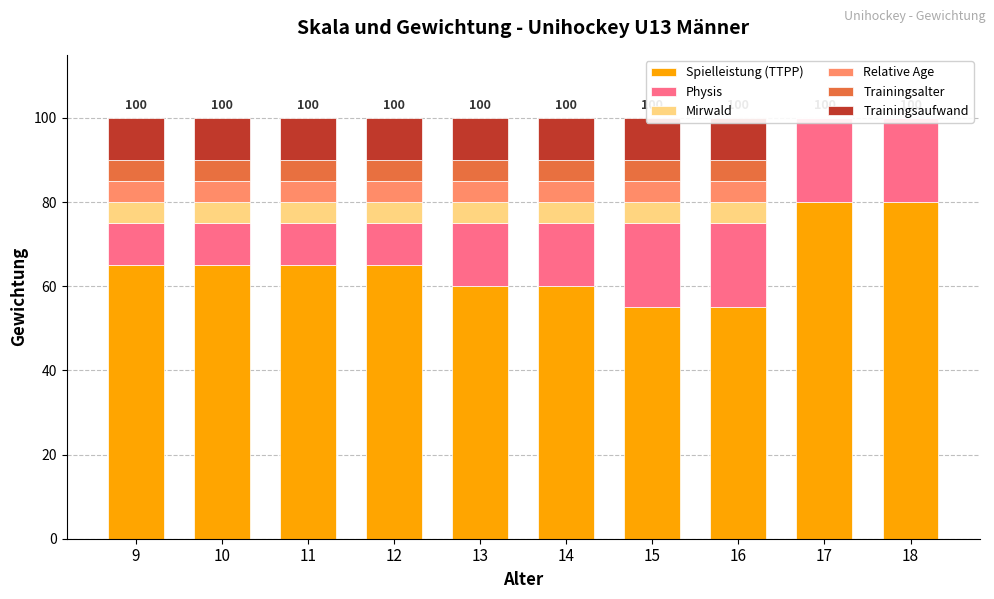

At which category is the sum across all series the highest?

9